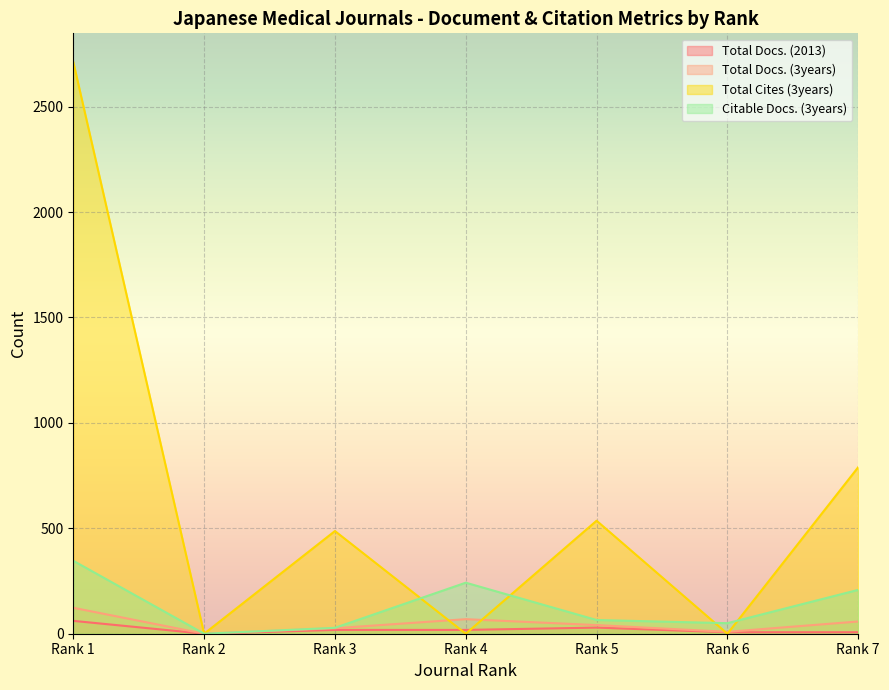

Rank the series at Rank 7 from highest to lowest value.

Total Cites (3years), Citable Docs. (3years), Total Docs. (3years), Total Docs. (2013)